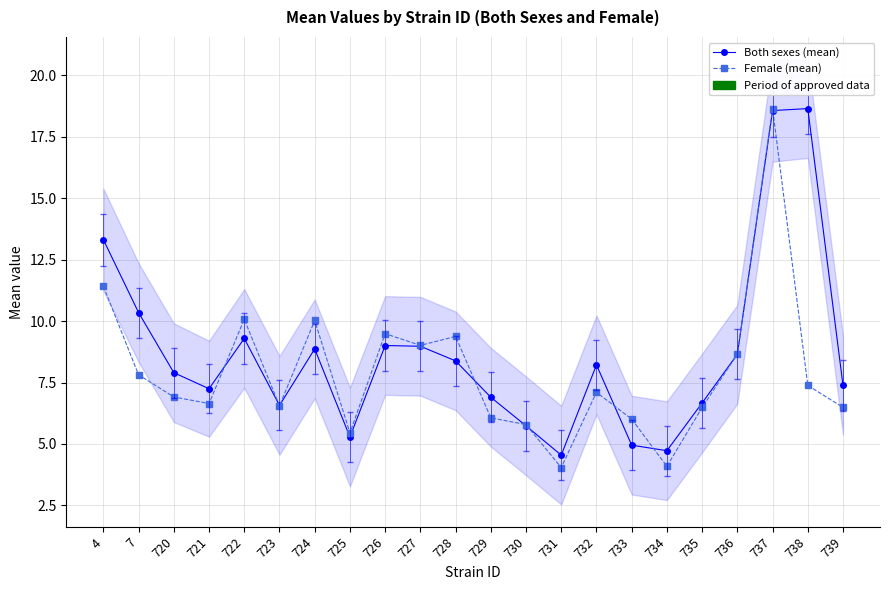

At which category is the sum across all series the highest?

737